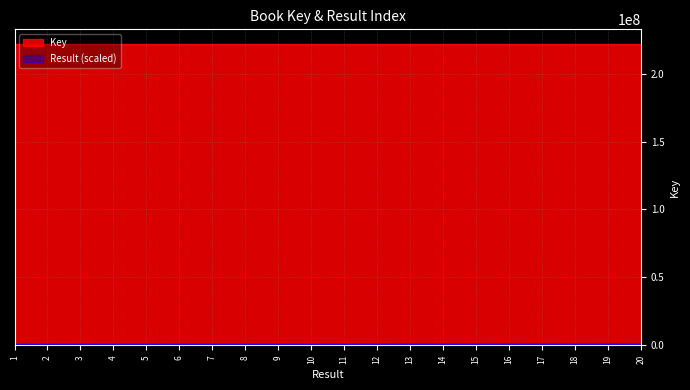

Between 18 and 13, which is larger?

18